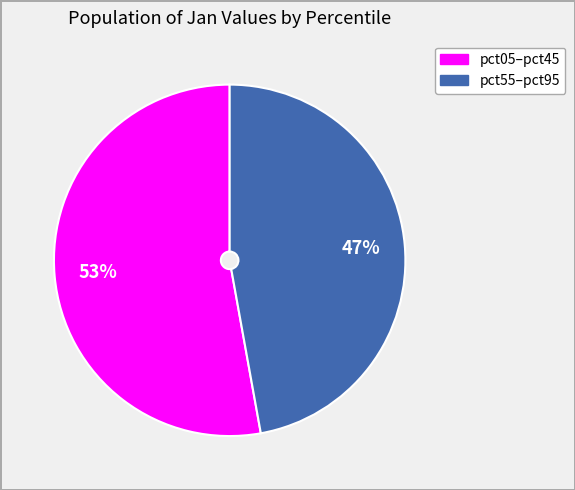

To the nearest percent, what is the average slice percentage?

50%